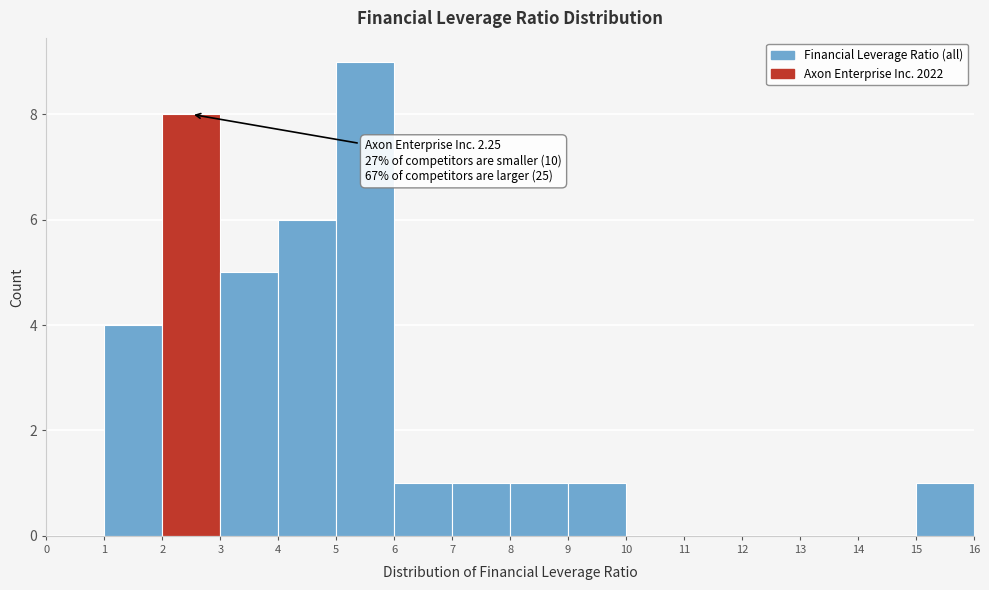

Which range on the x-axis has the tallest bar?

5 to 6